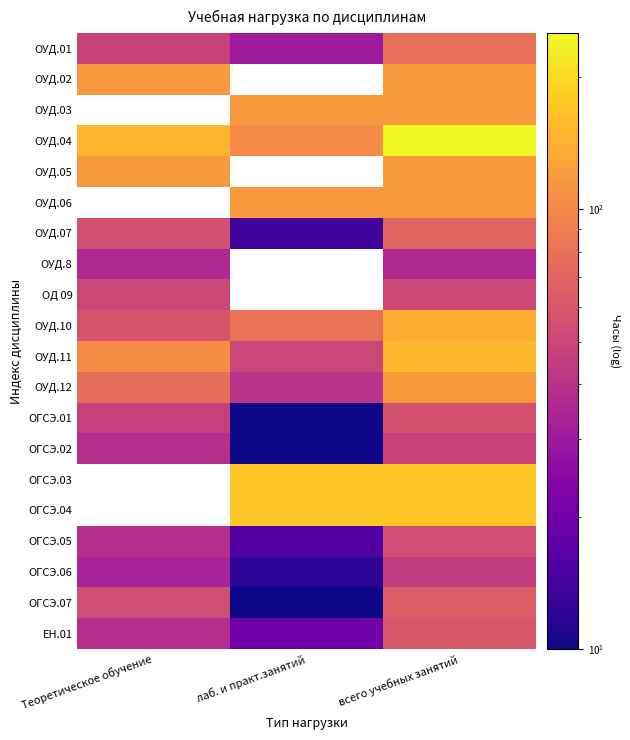

Count the number of data series in this chart.

20